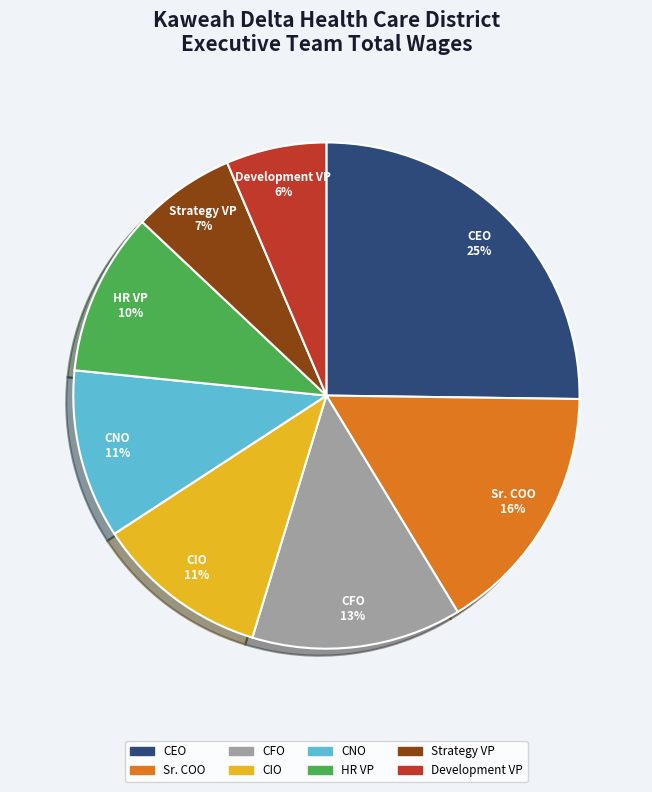

Is it true that CIO is 1% of the pie?

False